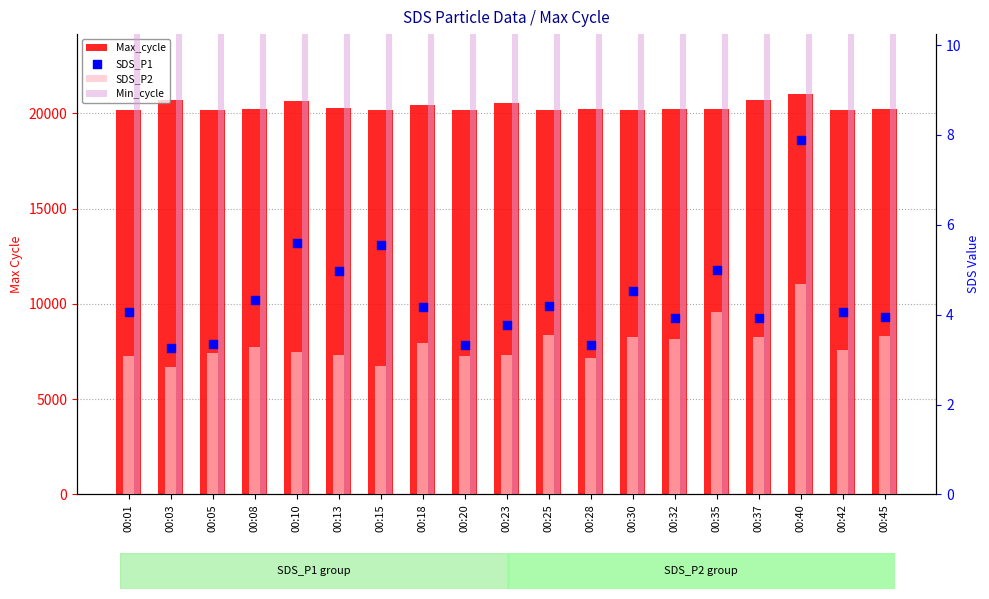

What are all the series names shown in the legend?

Max_cycle, SDS_P2, Min_cycle, SDS_P1